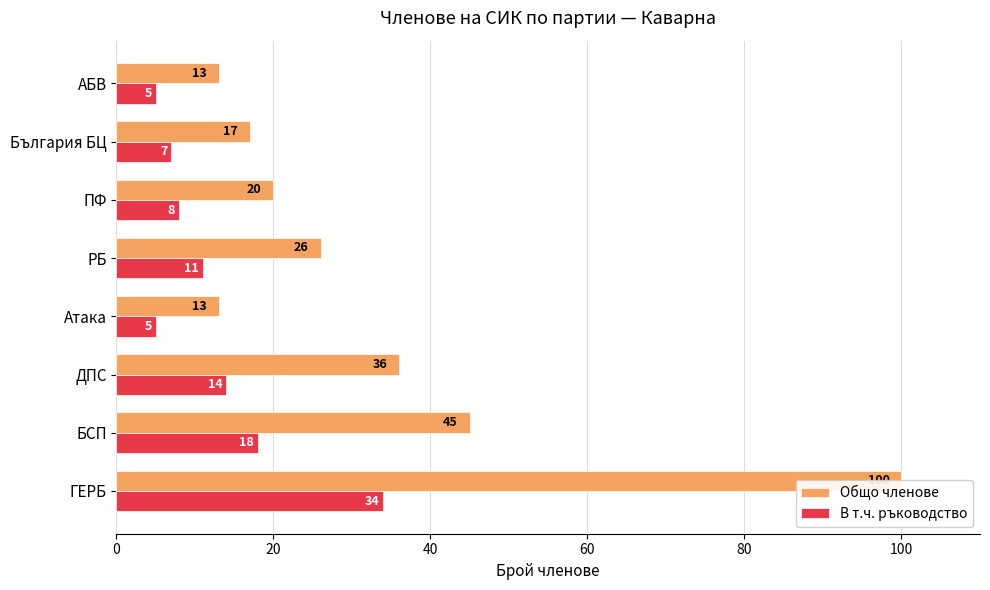

At РБ, list the series in order from smallest to largest.

В т.ч. ръководство, Общо членове